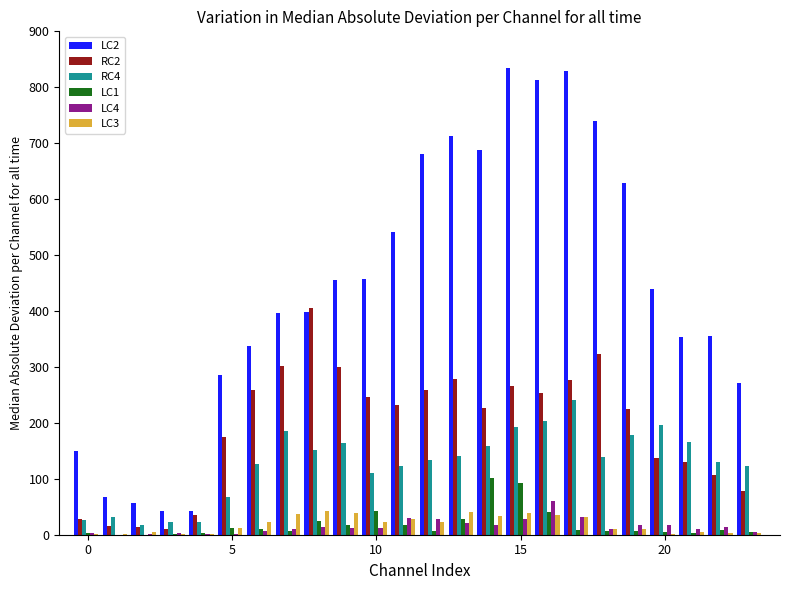

How many distinct data groups are displayed?

6